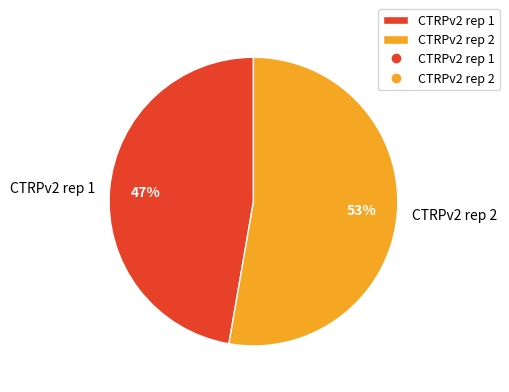

Rank the categories by value from lowest to highest.

CTRPv2 rep 1, CTRPv2 rep 2